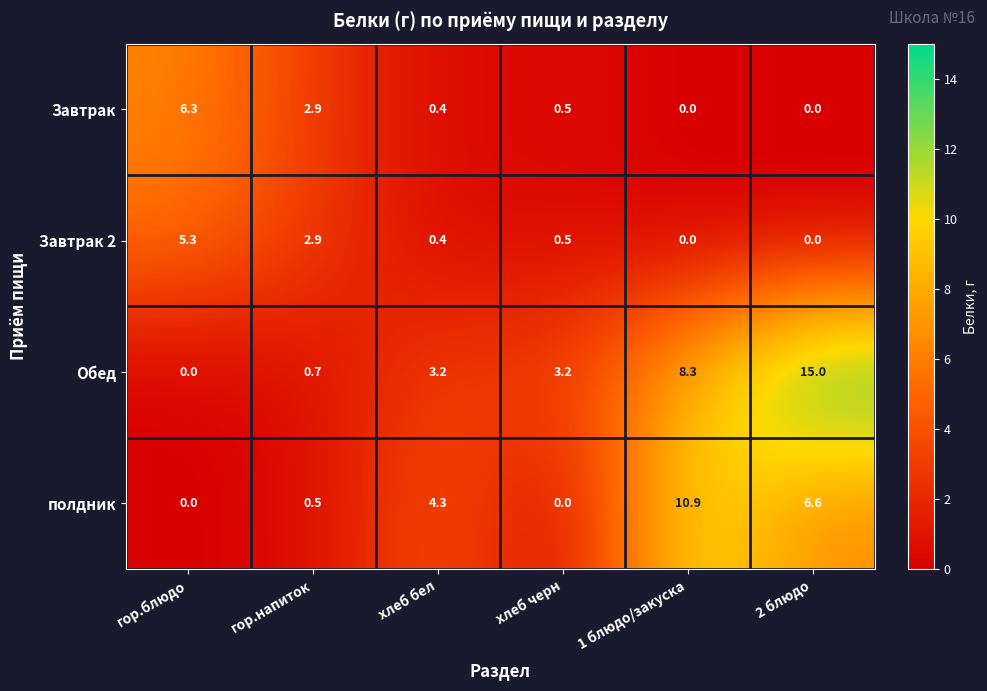

Reading left to right, what are all the values shown in this chart?

Завтрак: гор.блюдо=6.3	гор.напиток=2.9	хлеб бел=0.4	хлеб черн=0.5	1 блюдо/закуска=0.0	2 блюдо=0.0
Завтрак 2: гор.блюдо=5.3	гор.напиток=2.9	хлеб бел=0.4	хлеб черн=0.5	1 блюдо/закуска=0.0	2 блюдо=0.0
Обед: гор.блюдо=0.0	гор.напиток=0.7	хлеб бел=3.2	хлеб черн=3.2	1 блюдо/закуска=8.3	2 блюдо=15.0
полдник: гор.блюдо=0.0	гор.напиток=0.5	хлеб бел=4.3	хлеб черн=0.0	1 блюдо/закуска=10.9	2 блюдо=6.6